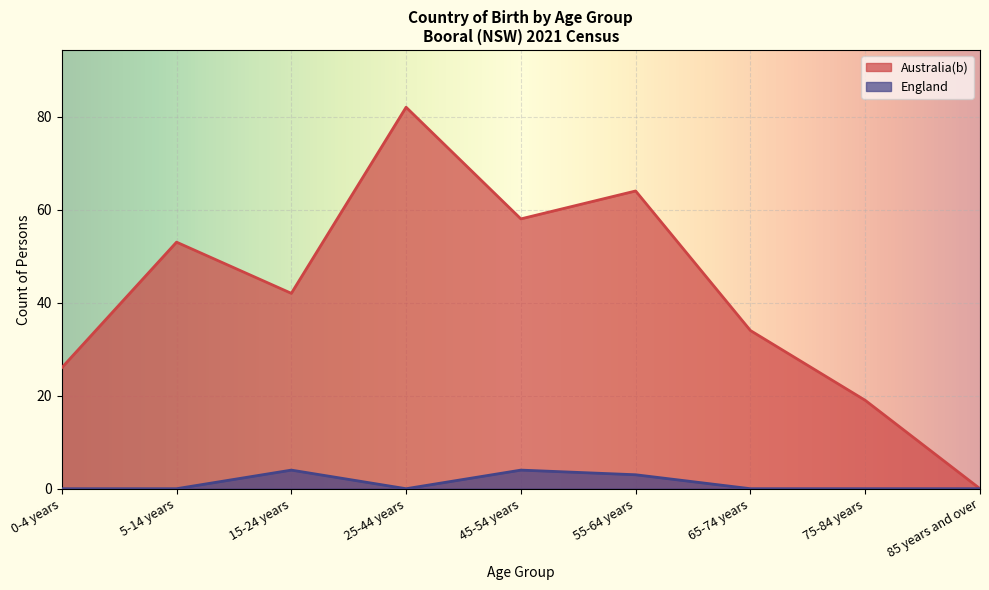

At how many categories does at least one series exceed 0?

8